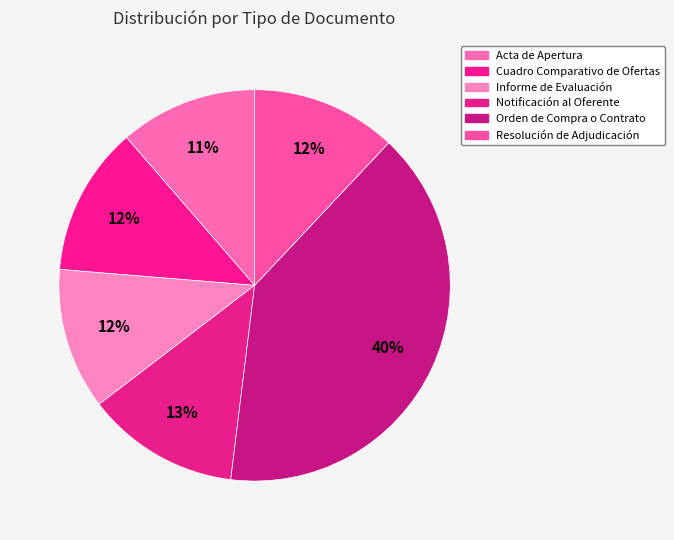

Count the number of slices in the pie.

6